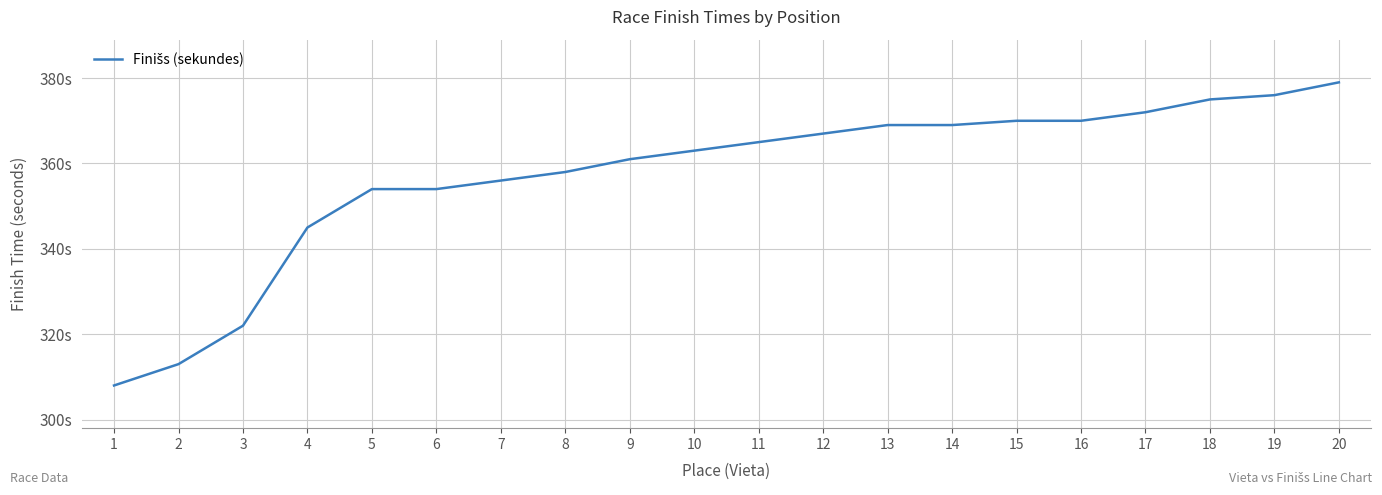

True or false: the data has more than 2 interior local peaks.

False